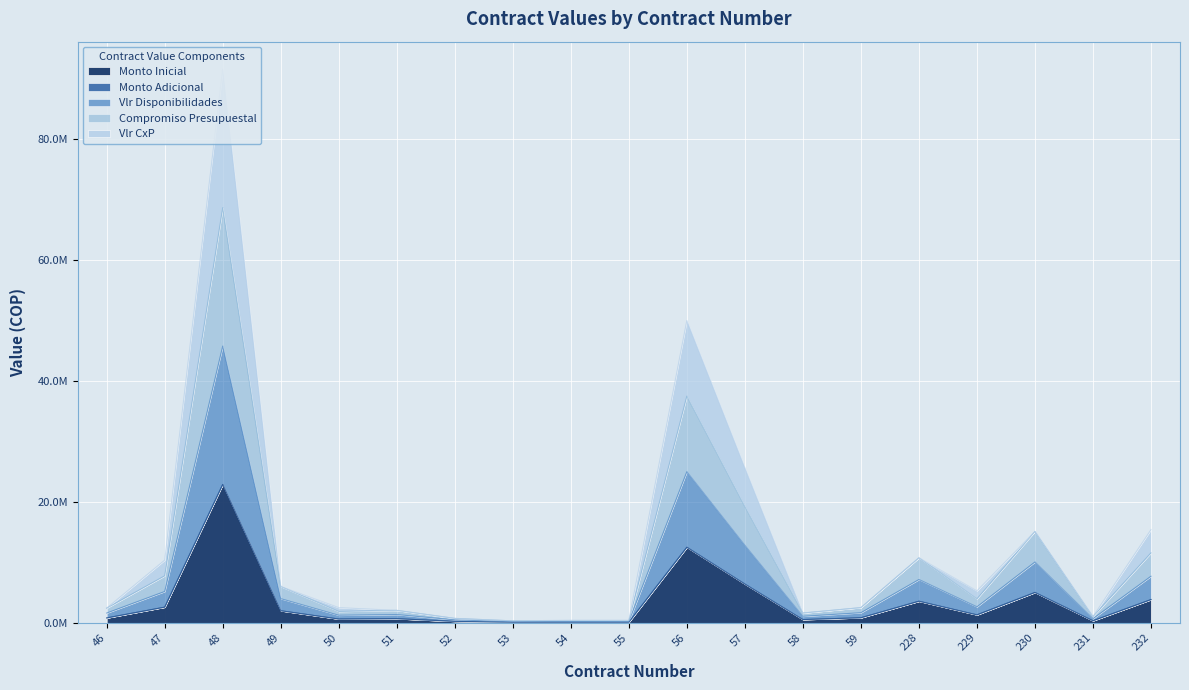

At which category does Vlr CxP reach its first local valley?

53